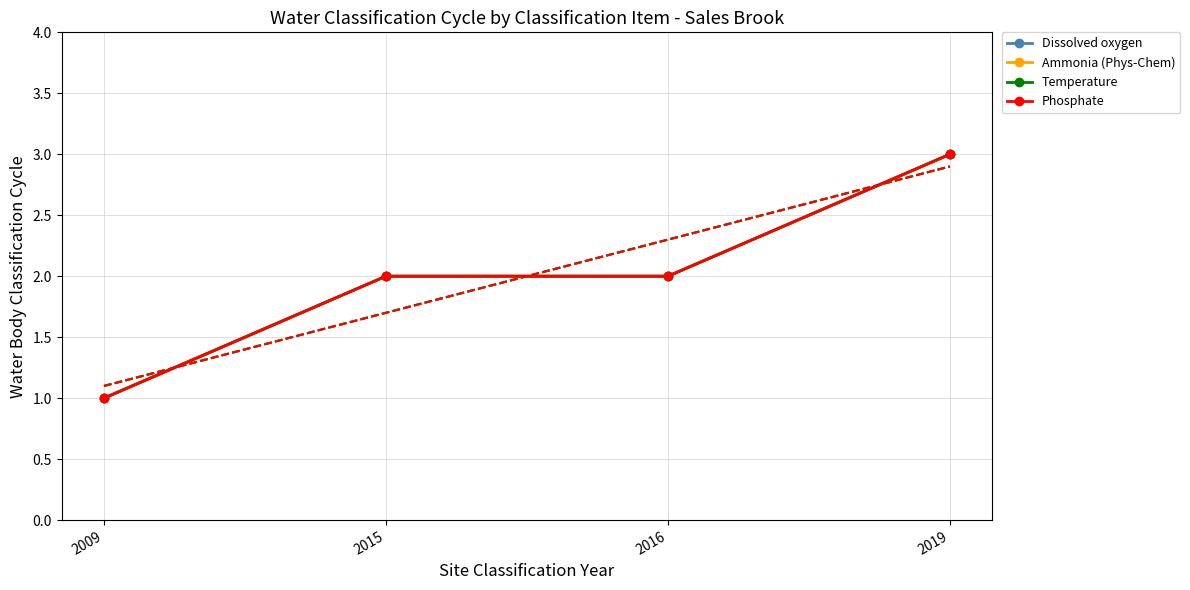

True or false: Phosphate and Dissolved oxygen cross at least once.

False